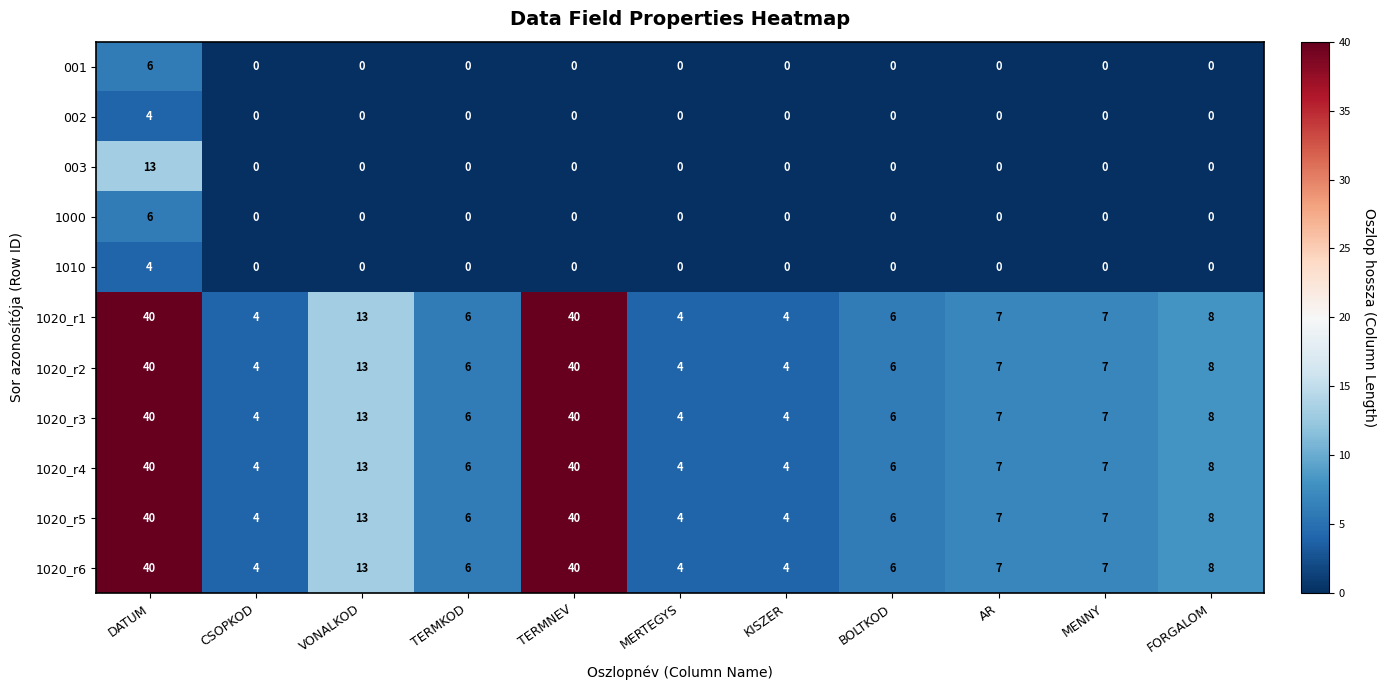

Is the value of 1020_r4 at BOLTKOD greater than the value of 002 at DATUM?

Yes